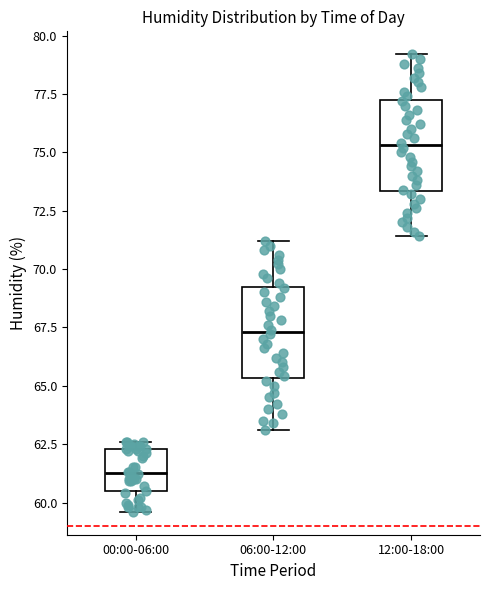

Reading left to right, read every box against the y-axis: the position of its median line, the range the box covers, and the ends of its whiskers. The values are not printed on the chart, so give them approximately, as read against the axis.

00:00-06:00: median 61.5, box 60.5 to 62.5, whiskers 59.5 to 62.5 (just above the box's upper edge)
06:00-12:00: median 67.5, box 65.5 to 69.5, whiskers 63.0 to 71.0
12:00-18:00: median 75.5, box 73.5 to 77.5, whiskers 71.5 to 79.0